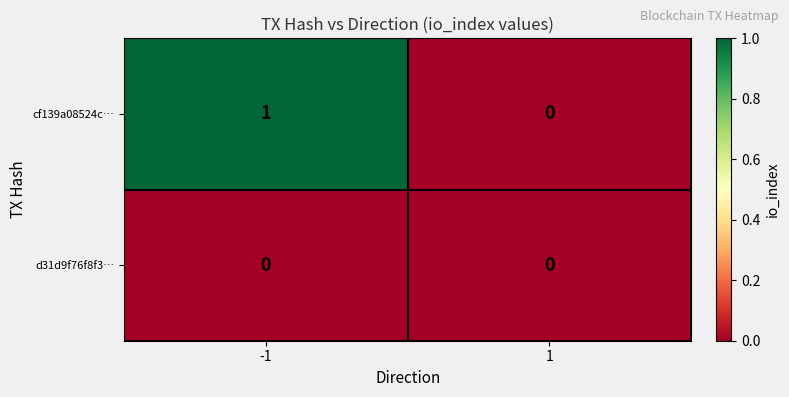

How many distinct data groups are displayed?

2